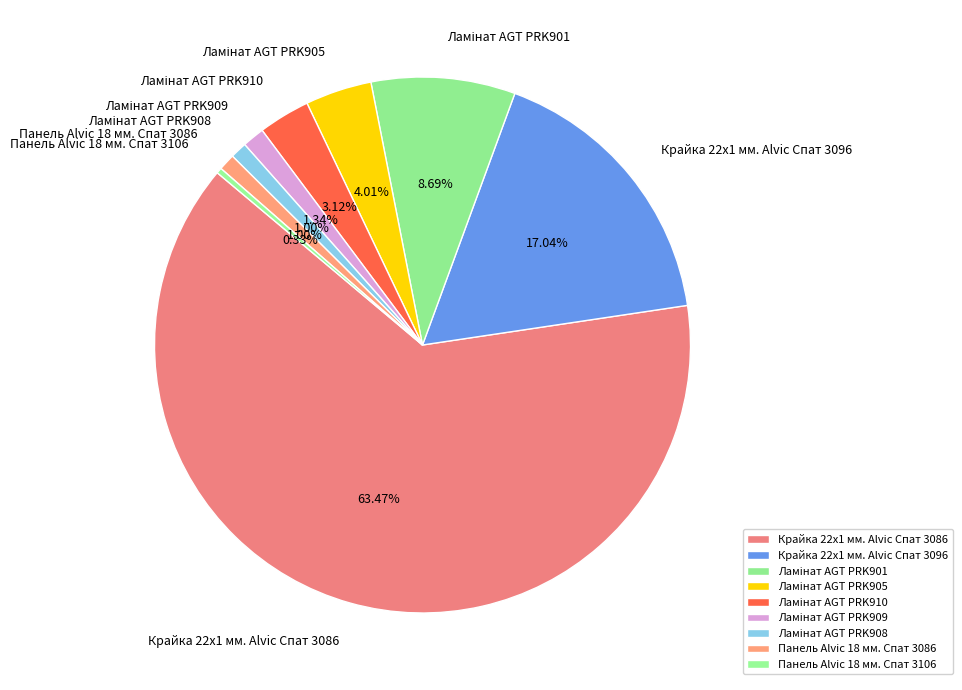

Is there a majority slice in this chart?

Yes